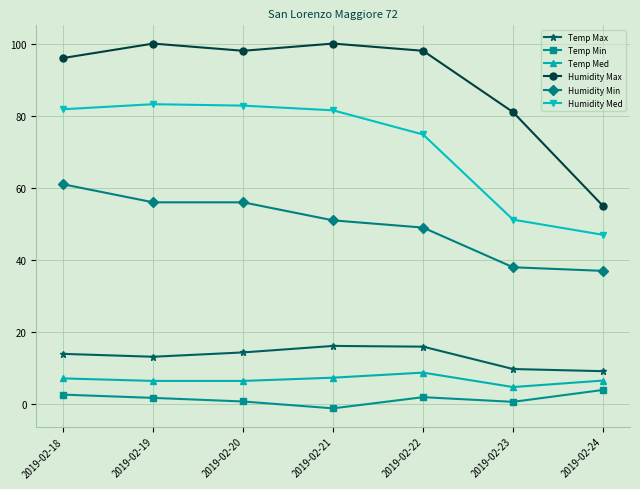

True or false: Temp Min and Humidity Max intersect in this chart.

False